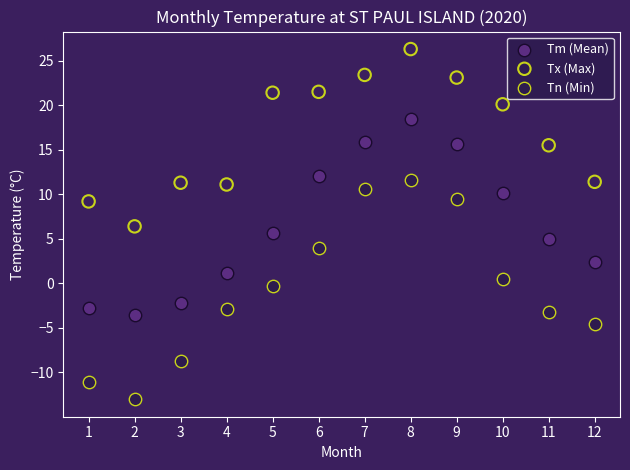

Across all data points, what is the range of Y values (max minus min)?

39.3